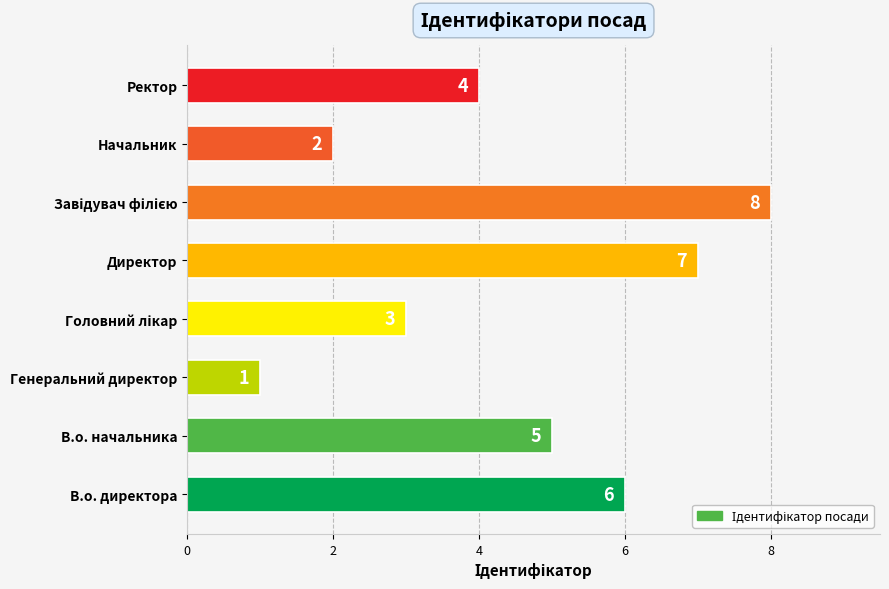

How many values are between 3 and 7?

5